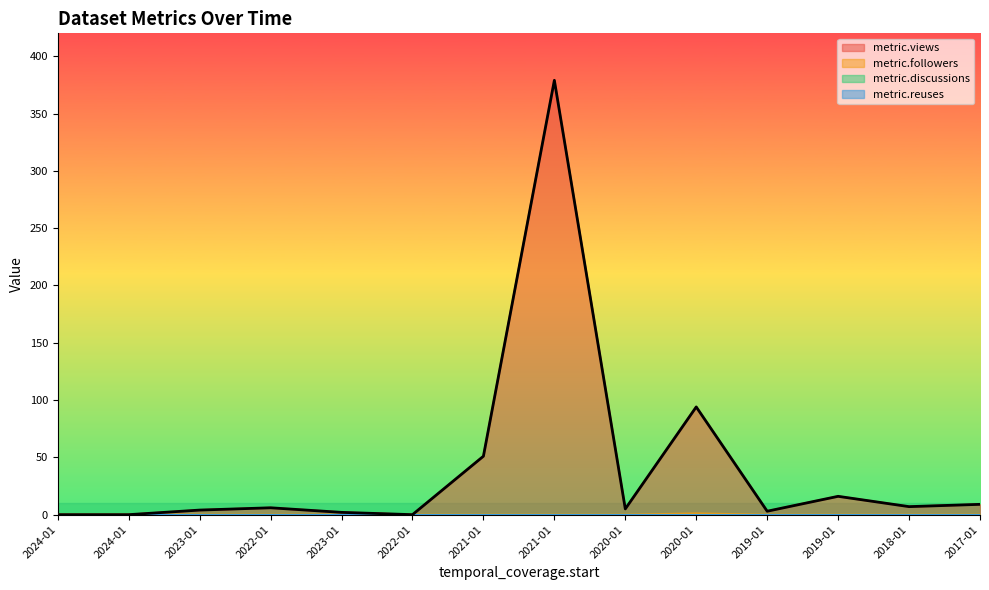

True or false: metric.followers and metric.views intersect in this chart.

False